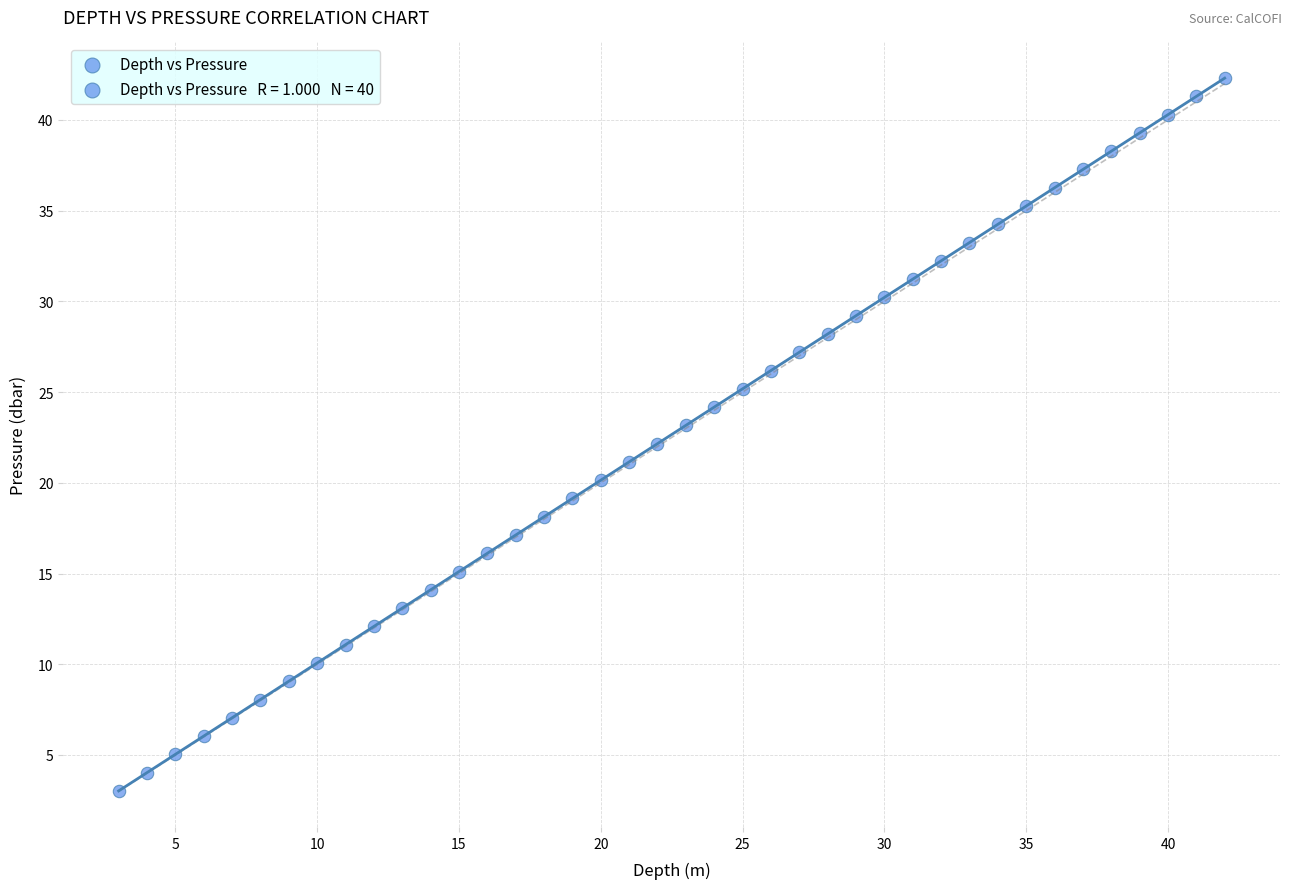

What is the range of X values (max minus min)?

39.0